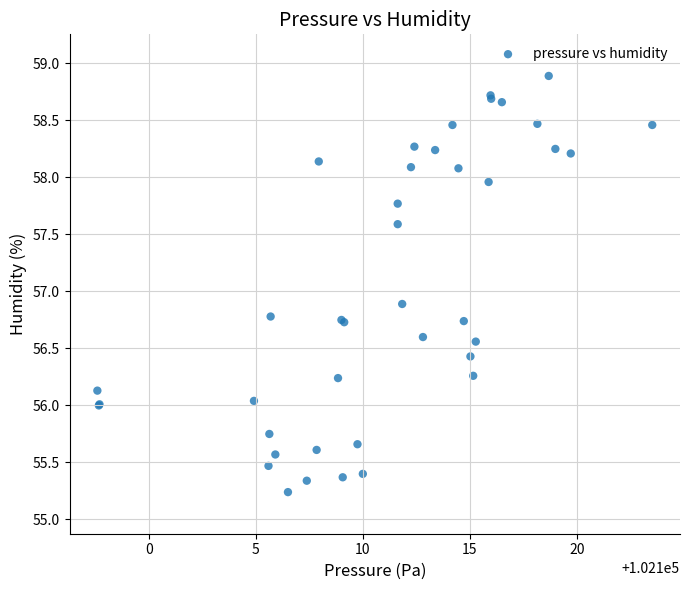

What Y value in the scatter plot is closest to 57?

56.9